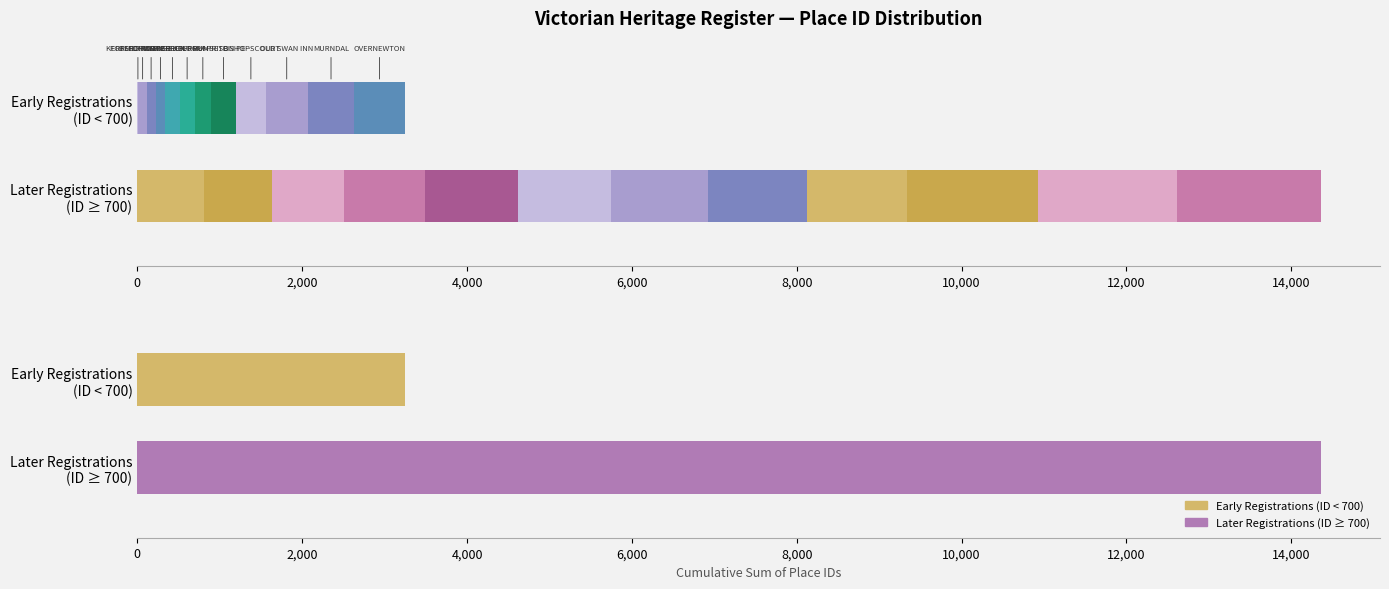

Is the value of Segment 1 at PURRUMBETE greater than the value of Segment 2 at BISHOPSCOURT?

No